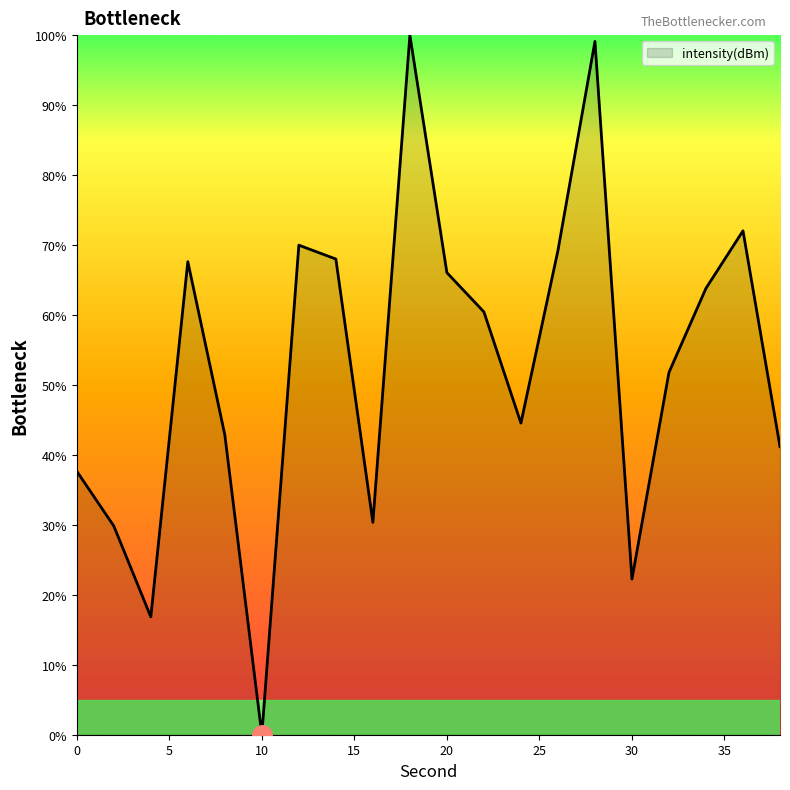

What is the difference between the maximum and minimum values?

100.0